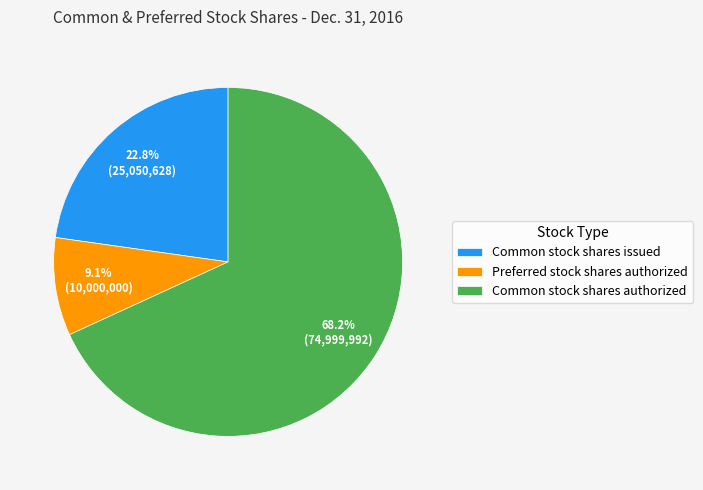

Count the number of slices in the pie.

3